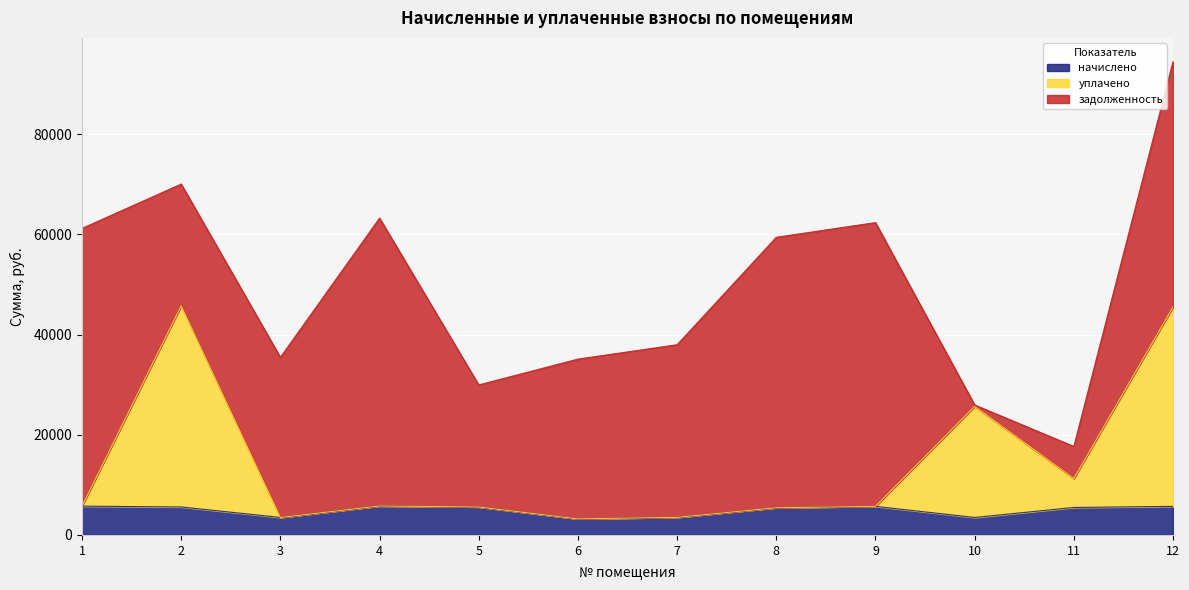

What is the difference between the second highest and second lowest values in the начислено series?

2259.0